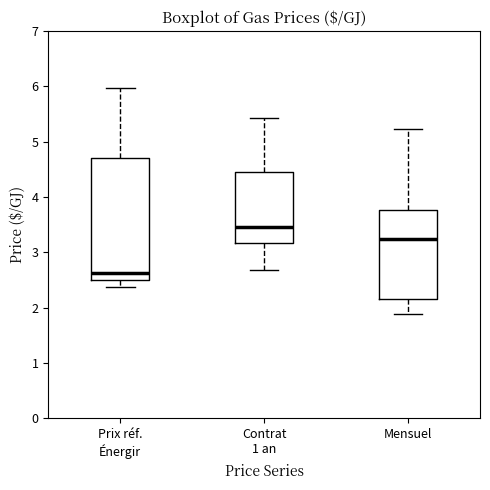

Which box has the lowest median line?

Prix réf. Énergir